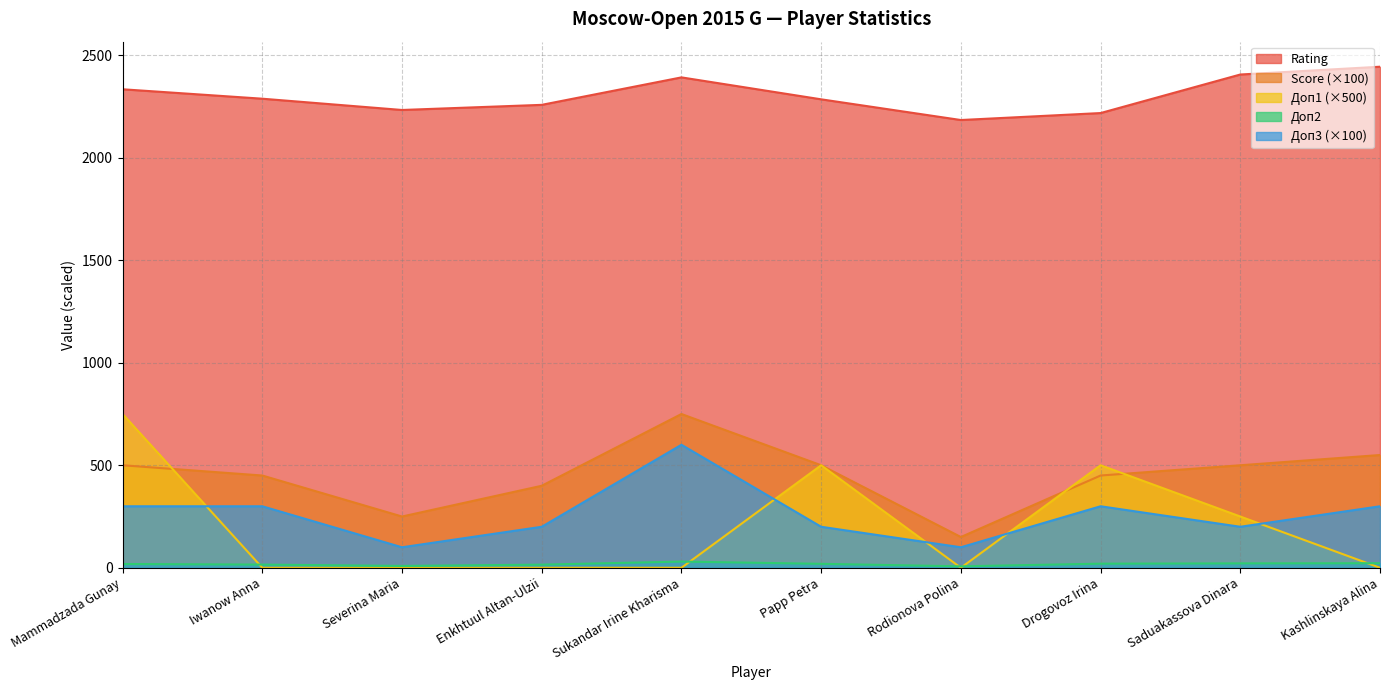

What is the sum of the Score values at Severina Maria and Mammadzada Gunay?

750.0